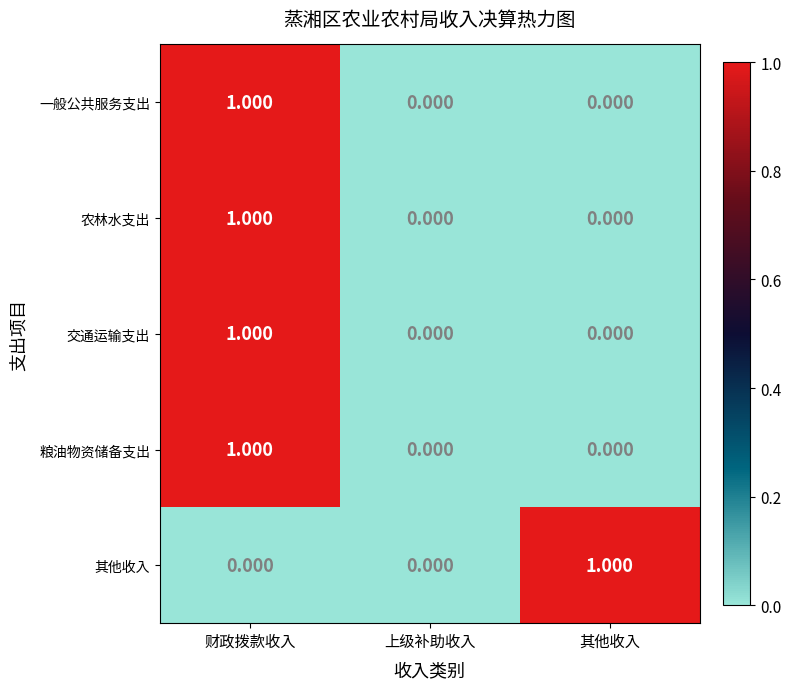

Which category has the highest value in the 交通运输支出 series?

财政拨款收入